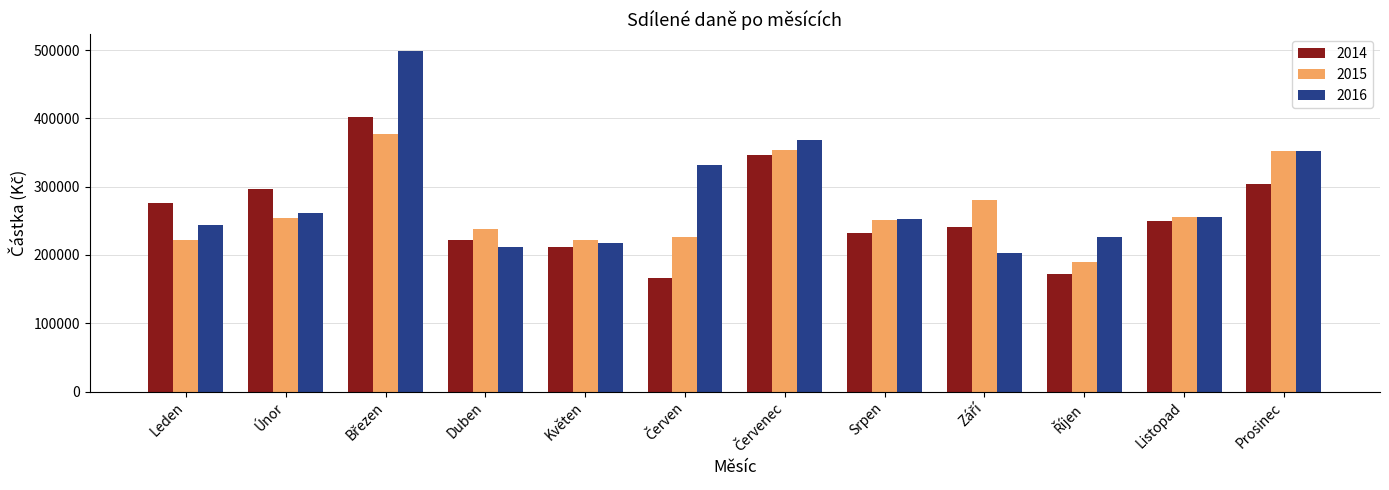

How many bars are there in each group?

3